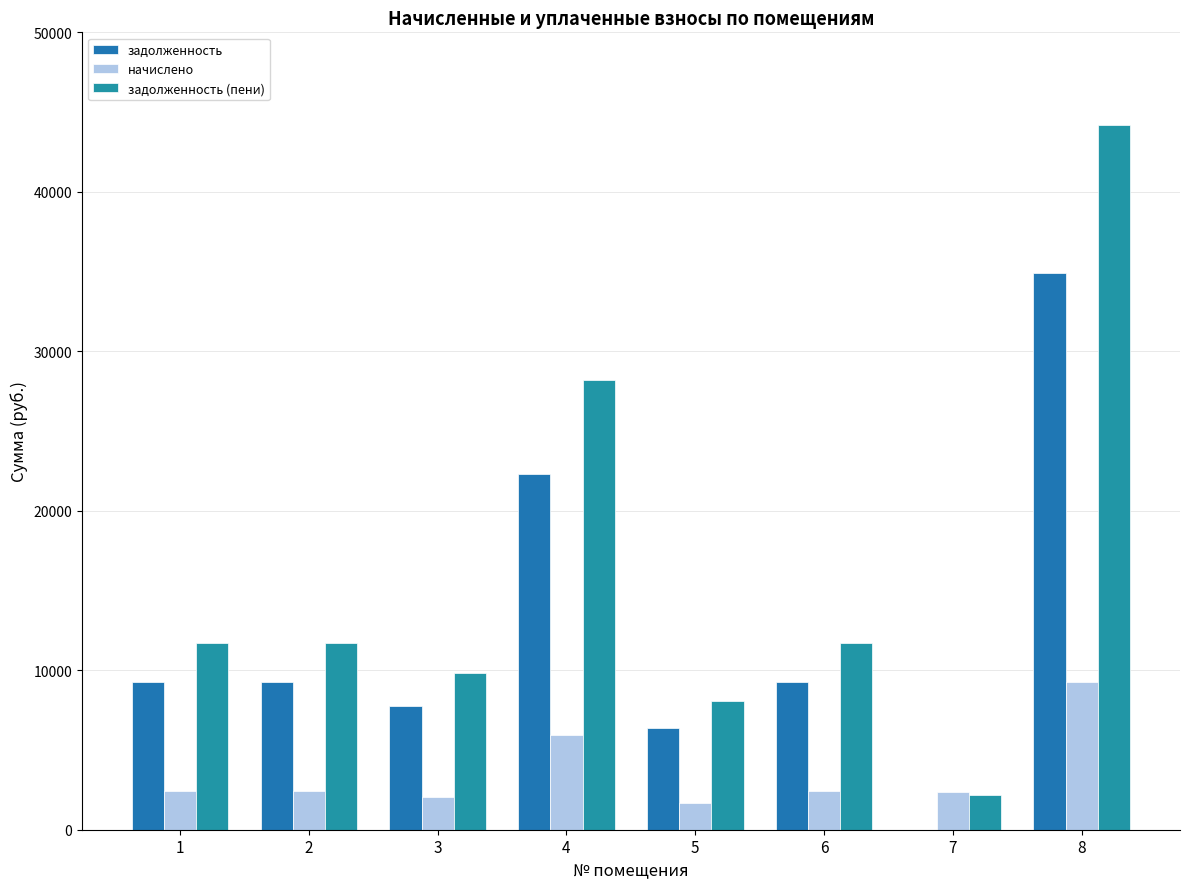

Rank the categories by задолженность (пени) value from highest to lowest.

8, 4, 1, 2, 6, 3, 5, 7